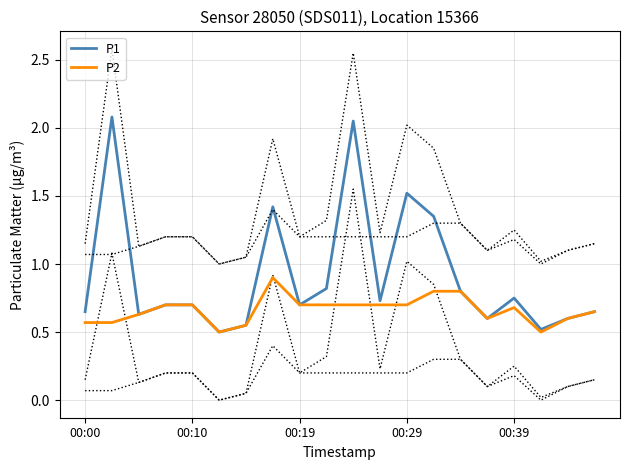

List the series in order of their peak value, highest first.

P1, P2